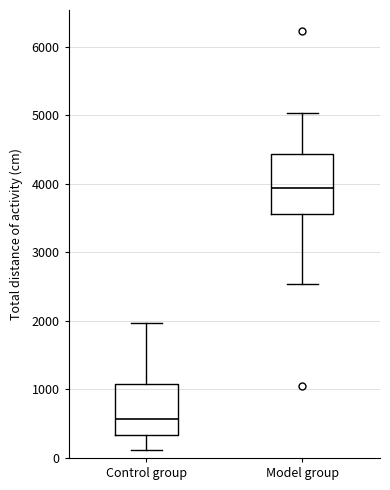

Reading left to right, read every box against the y-axis: the position of its median line, the range the box covers, and the ends of its whiskers. The values are not printed on the chart, so give them approximately, as read against the axis.

Control group: median 600, box 300 to 1100, whiskers 100 to 2000
Model group: median 3900, box 3600 to 4400, whiskers 2500 to 5000